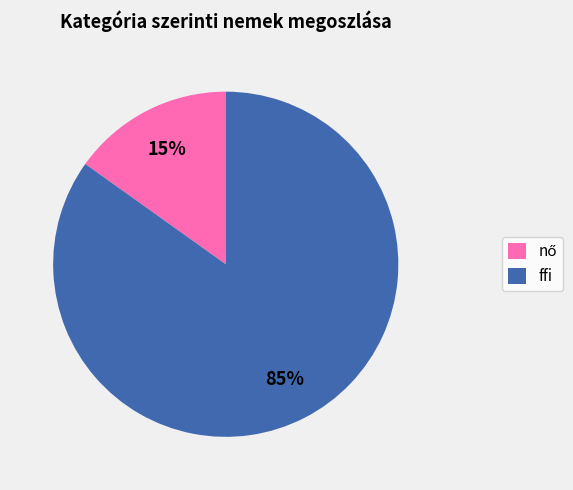

To the nearest percent, what is the average slice percentage?

50%